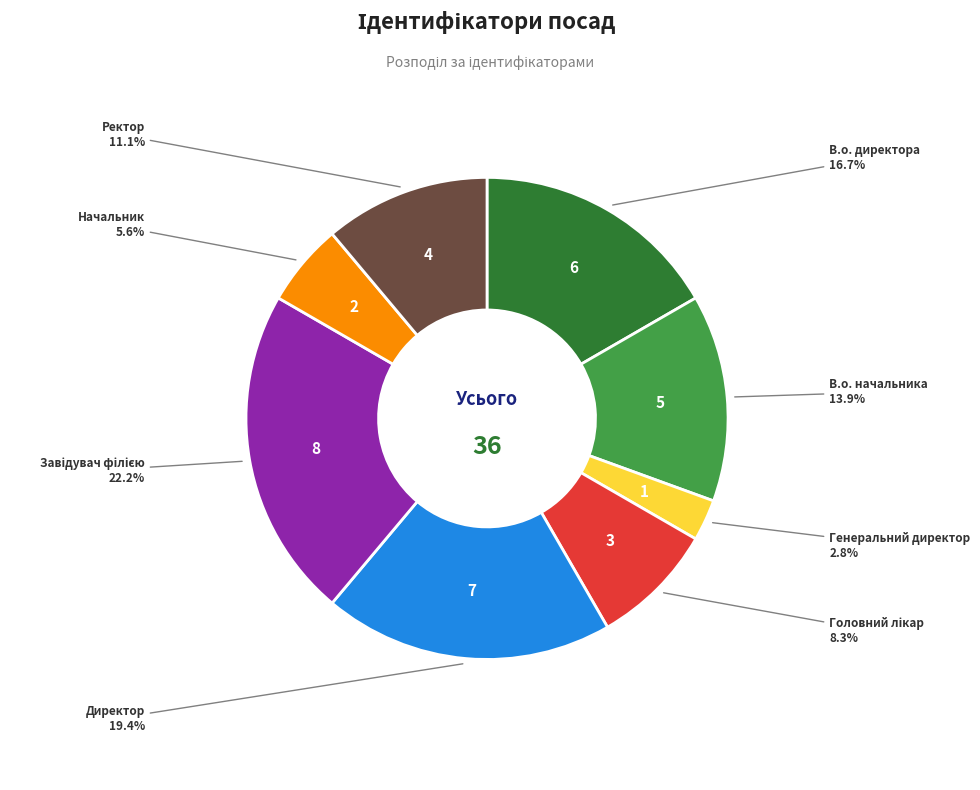

Does any single category account for the majority?

No